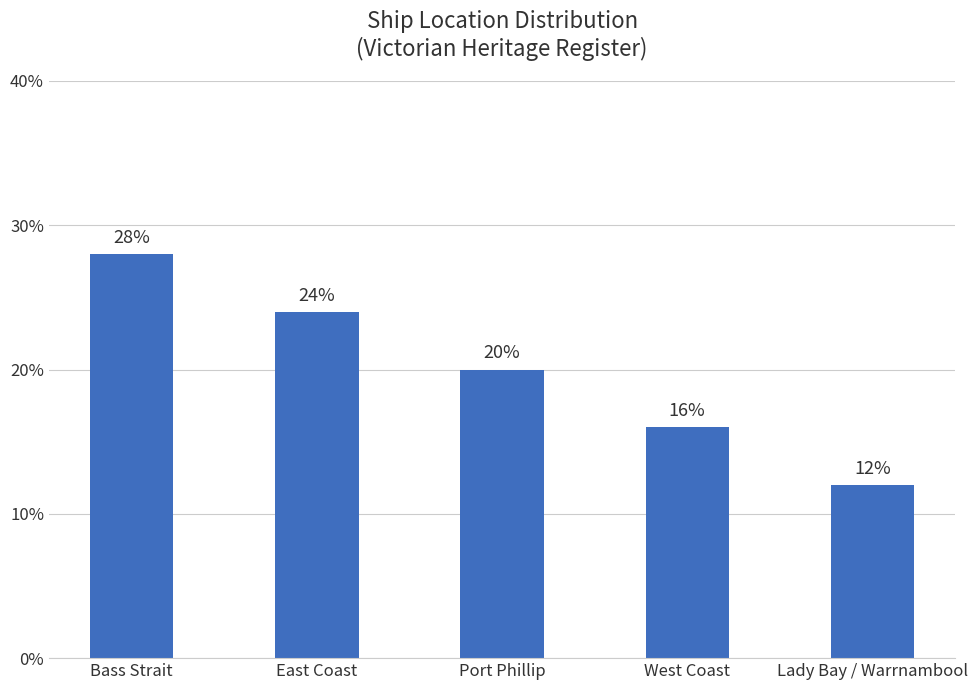

List the labels in order of value, smallest first.

Lady Bay / Warrnambool, West Coast, Port Phillip, East Coast, Bass Strait